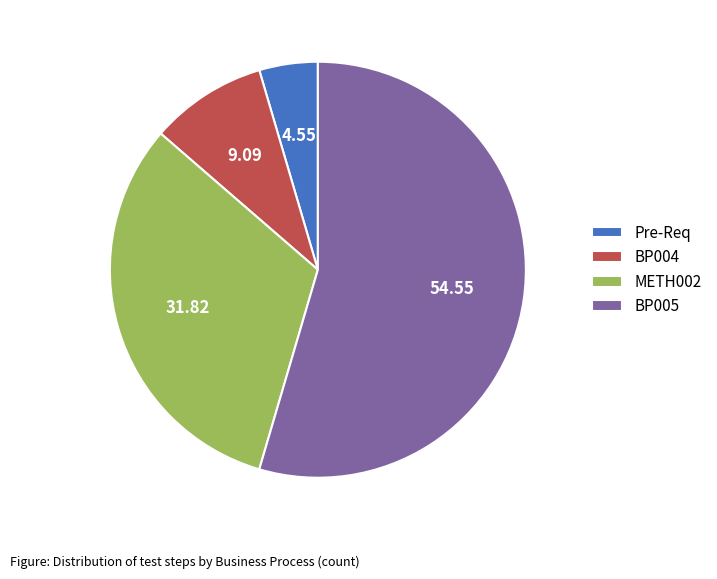

Which slice is the largest?

BP005